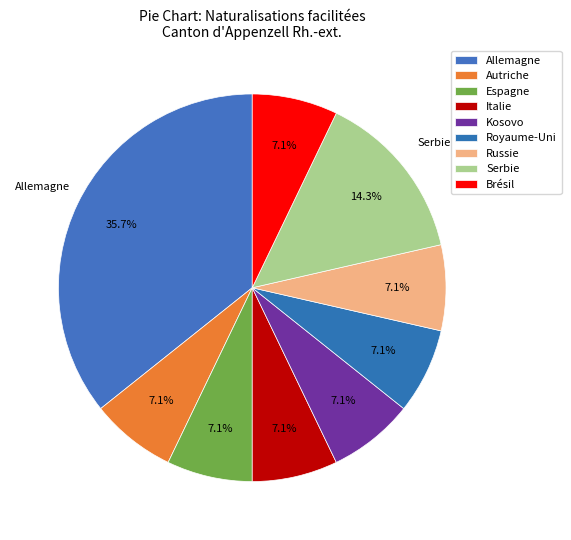

Which slice is the largest?

Allemagne